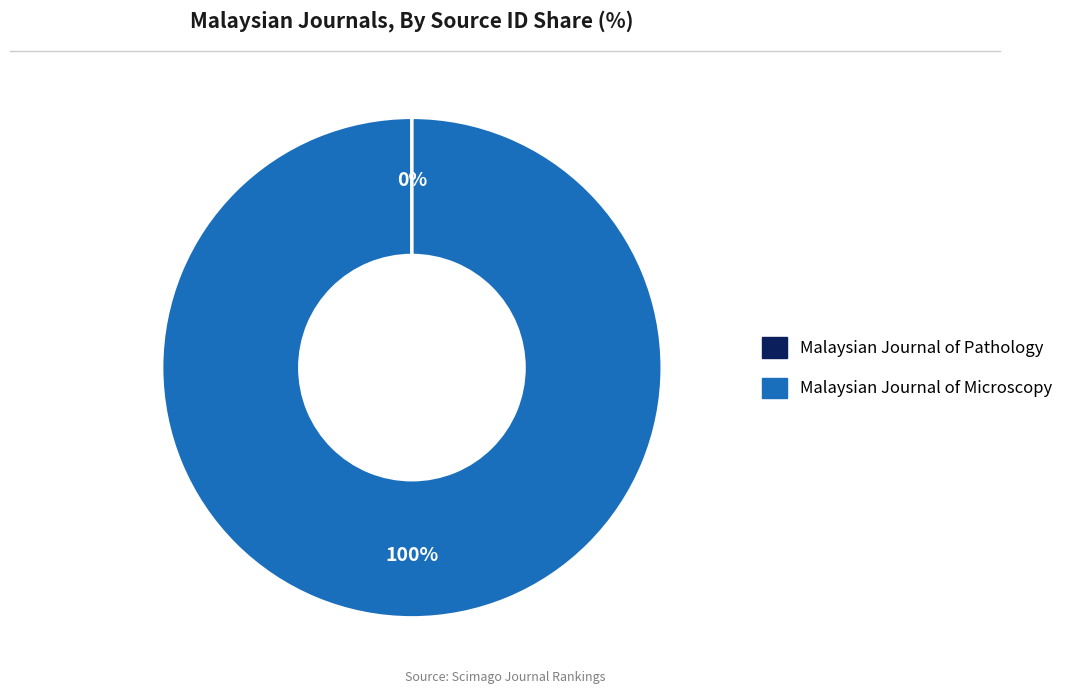

To the nearest percent, what is the average slice percentage?

50%